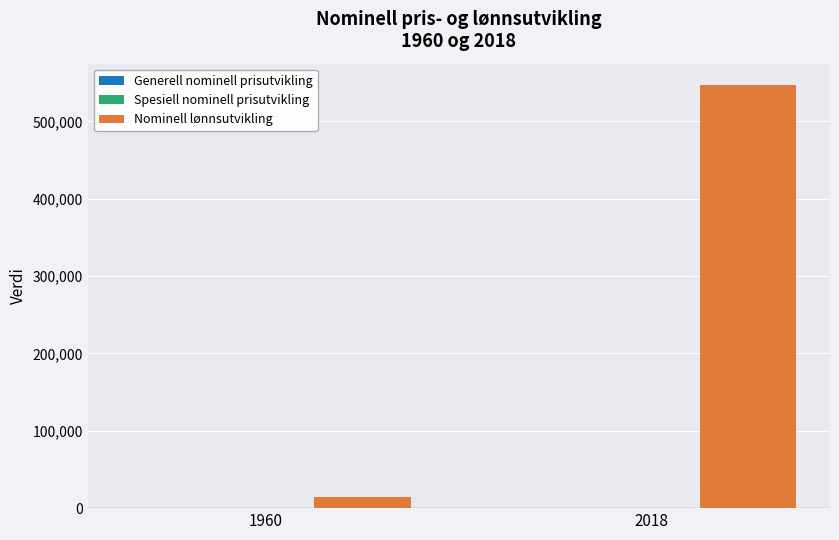

Which series has the largest total across all categories?

Nominell lønnsutvikling